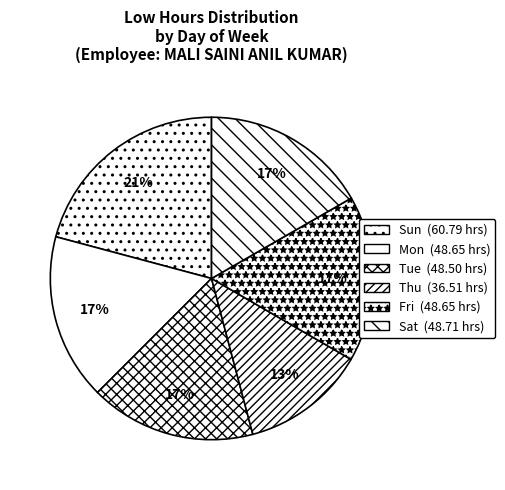

How many segments does this pie chart have?

6